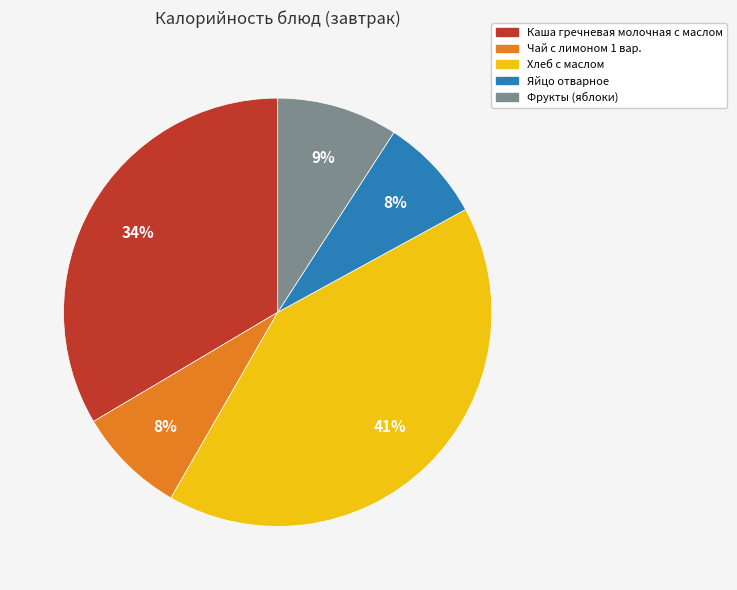

To the nearest percent, what percentage of the pie is Каша гречневая молочная с маслом?

34%